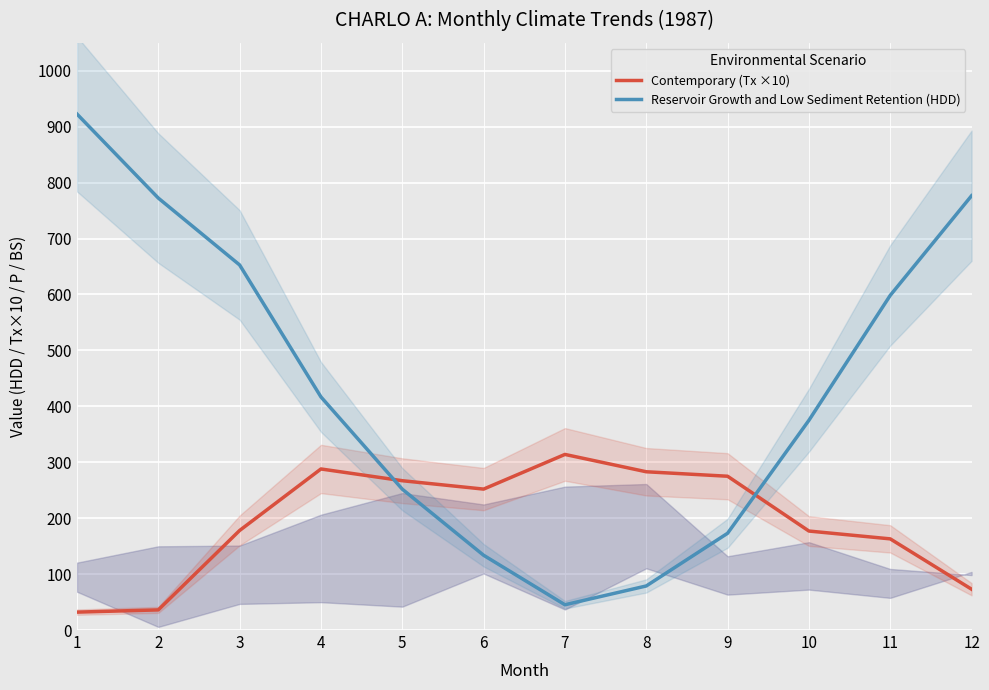

What is the total value across all series at 8?

361.8